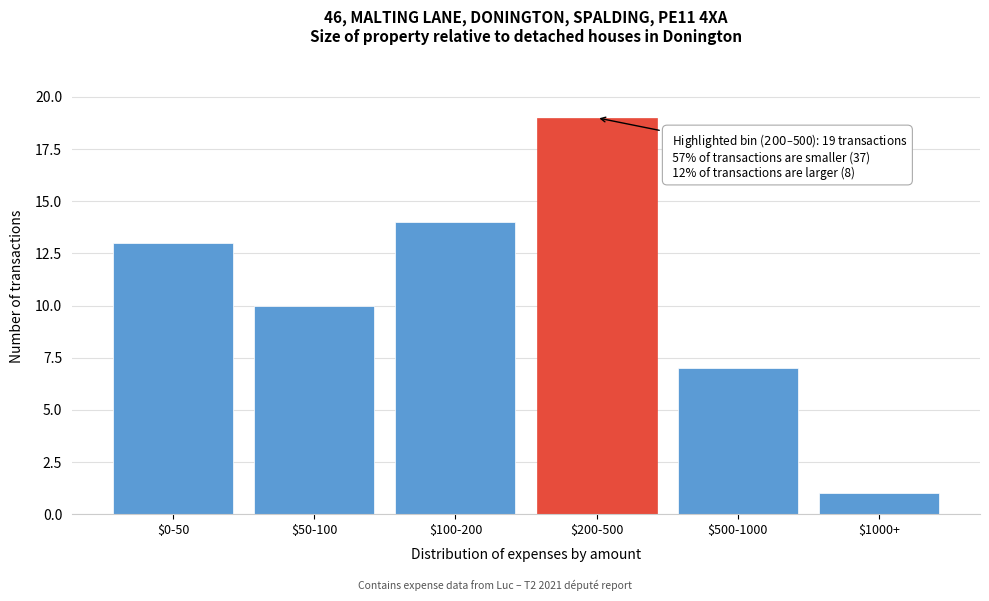

Reading left to right, what are all the values shown in this chart?

13	10	14	19	7	1